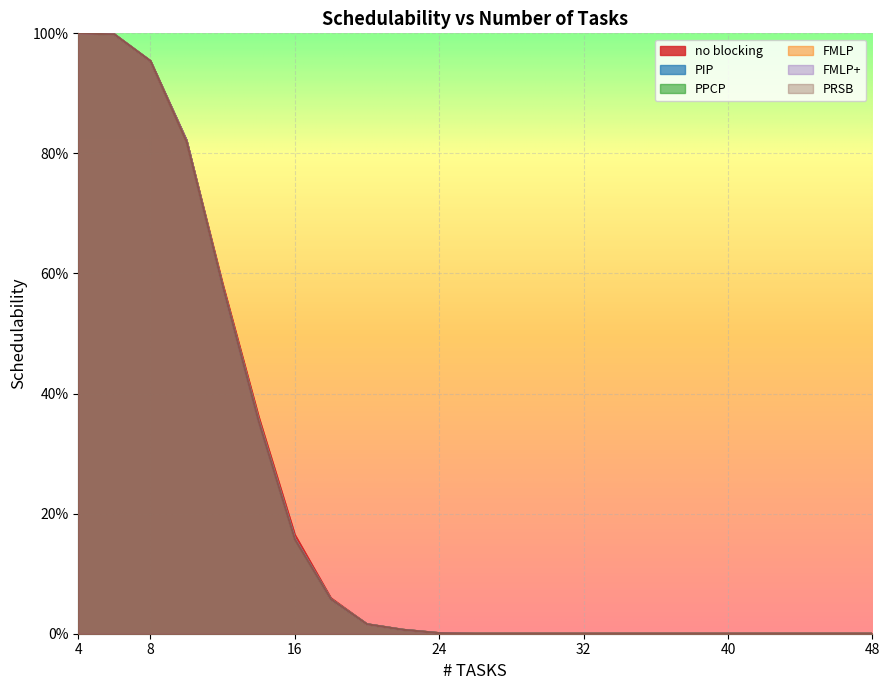

Reading right to left, extract all data points from this chart.

no blocking: 48=0.0	46=0.0	44=0.0	42=0.0	40=0.0	38=0.0	36=0.0	34=0.0	32=0.0	30=0.0	28=0.0	26=0.0	24=0.0	22=0.0	20=0.0	18=0.1	16=0.2	14=0.4	12=0.6	10=0.8	8=1.0	6=1.0	4=1.0
PIP: 48=0.0	46=0.0	44=0.0	42=0.0	40=0.0	38=0.0	36=0.0	34=0.0	32=0.0	30=0.0	28=0.0	26=0.0	24=0.0	22=0.0	20=0.0	18=0.1	16=0.2	14=0.4	12=0.6	10=0.8	8=1.0	6=1.0	4=1.0
PPCP: 48=0.0	46=0.0	44=0.0	42=0.0	40=0.0	38=0.0	36=0.0	34=0.0	32=0.0	30=0.0	28=0.0	26=0.0	24=0.0	22=0.0	20=0.0	18=0.1	16=0.2	14=0.4	12=0.6	10=0.8	8=1.0	6=1.0	4=1.0
FMLP: 48=0.0	46=0.0	44=0.0	42=0.0	40=0.0	38=0.0	36=0.0	34=0.0	32=0.0	30=0.0	28=0.0	26=0.0	24=0.0	22=0.0	20=0.0	18=0.1	16=0.2	14=0.4	12=0.6	10=0.8	8=1.0	6=1.0	4=1.0
FMLP+: 48=0.0	46=0.0	44=0.0	42=0.0	40=0.0	38=0.0	36=0.0	34=0.0	32=0.0	30=0.0	28=0.0	26=0.0	24=0.0	22=0.0	20=0.0	18=0.1	16=0.2	14=0.4	12=0.6	10=0.8	8=1.0	6=1.0	4=1.0
PRSB: 48=0.0	46=0.0	44=0.0	42=0.0	40=0.0	38=0.0	36=0.0	34=0.0	32=0.0	30=0.0	28=0.0	26=0.0	24=0.0	22=0.0	20=0.0	18=0.1	16=0.2	14=0.4	12=0.6	10=0.8	8=1.0	6=1.0	4=1.0